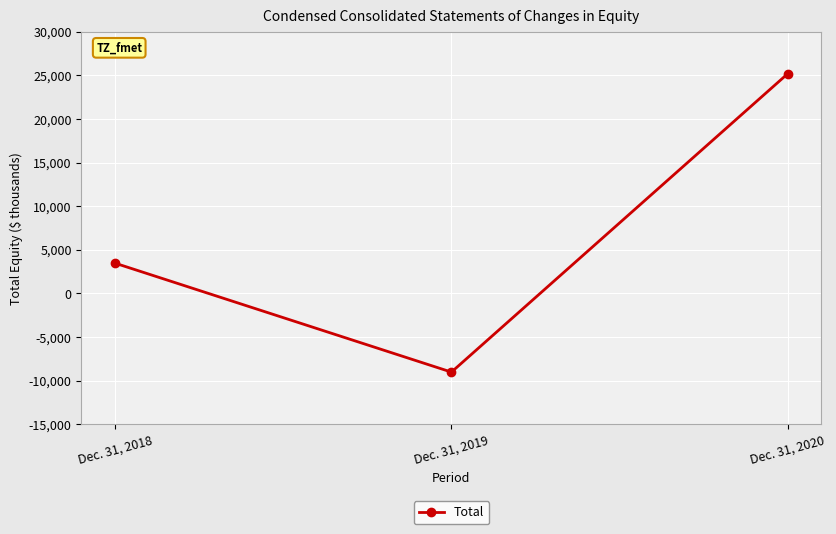

What is the smallest value displayed?

-9035